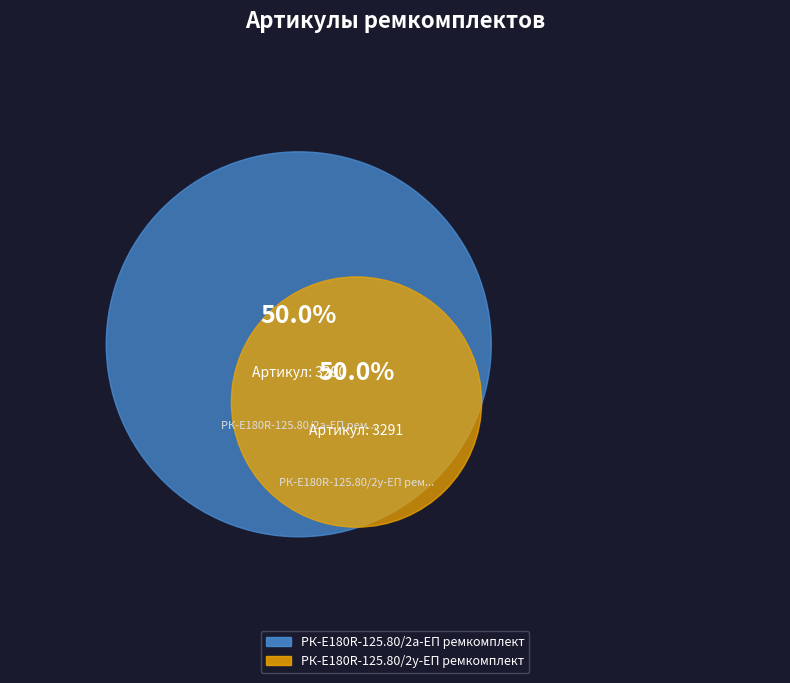

To the nearest percent, what portion does РК-E180R-125.80/2у-ЕП ремкомплект represent?

50%